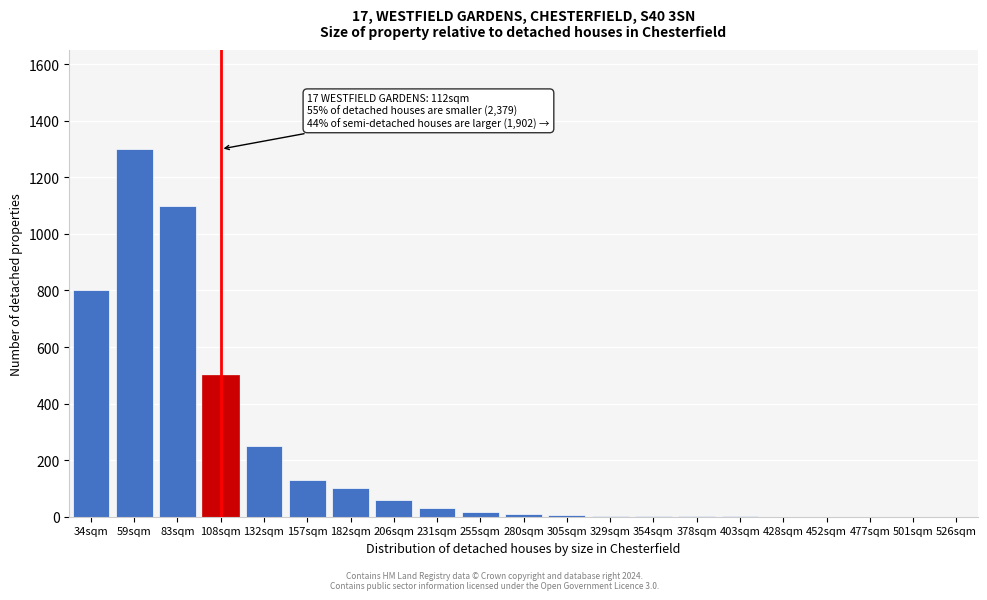

Between 182sqm and 132sqm, which is larger?

132sqm